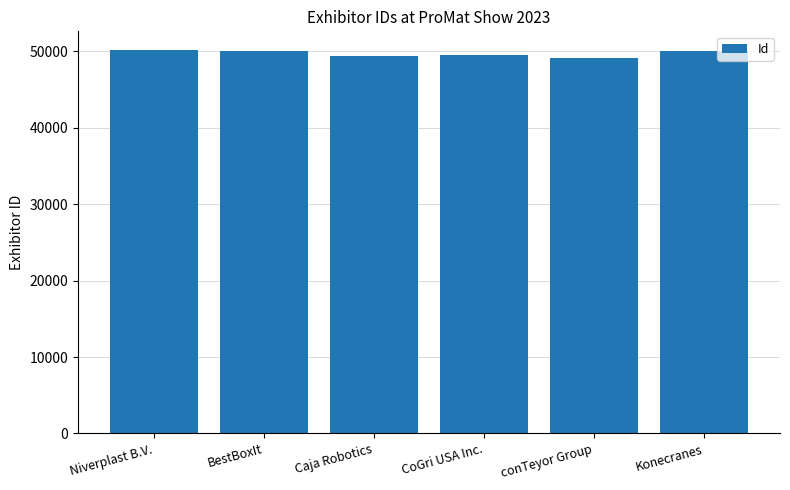

Is it true that the value at BestBoxIt is 49990?

True